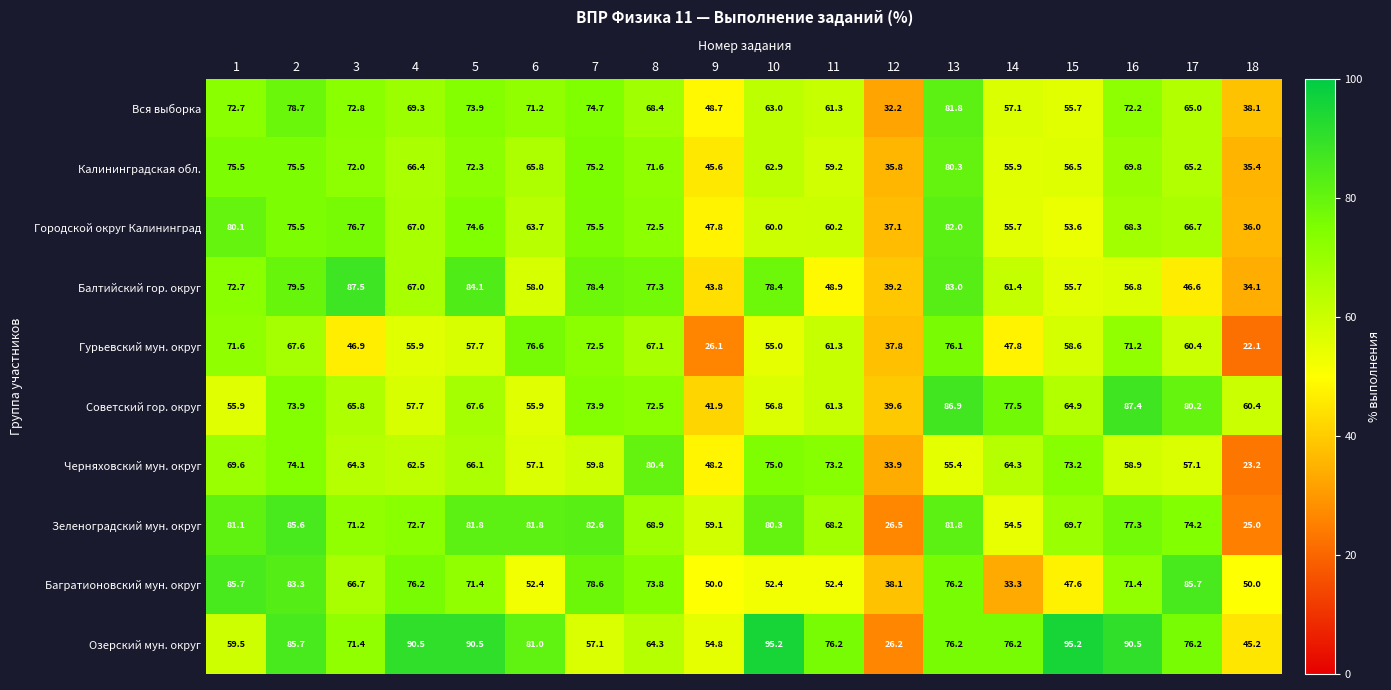

Is the value of Зеленоградский мун. округ at 6 greater than the value of Озерский мун. округ at 13?

Yes